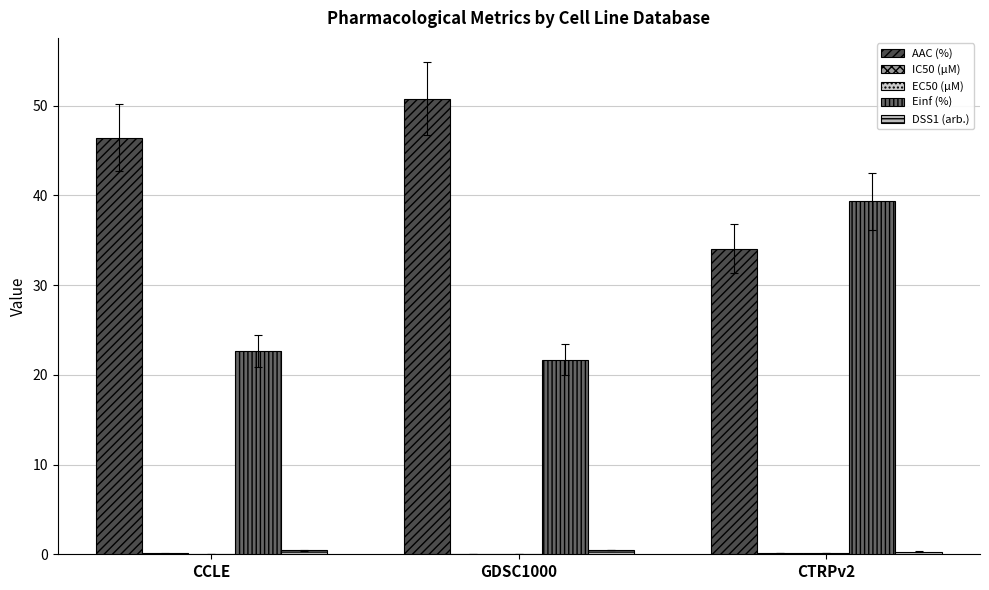

Are the bars horizontal?

No